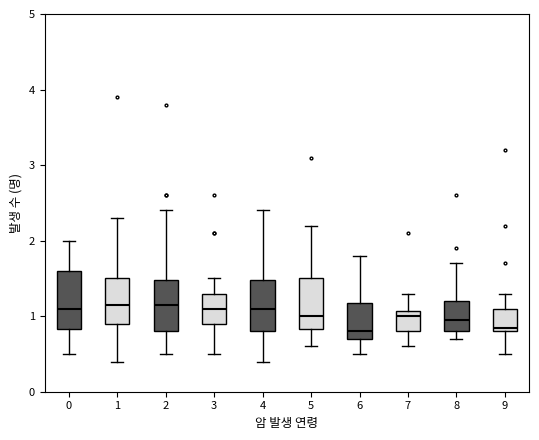

Reading left to right, transcribe this box plot: for each box, give where its median line is, the range the box spans, and where its two whiskers end, as read against the y-axis. The values are not printed on the chart, so give them approximately, as read against the axis.

0: median 1.1, box 0.8 to 1.6, whiskers 0.5 to 2.0
1: median 1.2, box 0.9 to 1.5, whiskers 0.4 to 2.3
2: median 1.2, box 0.8 to 1.5, whiskers 0.5 to 2.4
3: median 1.1, box 0.9 to 1.3, whiskers 0.5 to 1.5
4: median 1.1, box 0.8 to 1.5, whiskers 0.4 to 2.4
5: median 1.0, box 0.8 to 1.5, whiskers 0.6 to 2.2
6: median 0.8, box 0.7 to 1.2, whiskers 0.5 to 1.8
7: median 1.0, box 0.8 to 1.1, whiskers 0.6 to 1.3
8: median 1.0, box 0.8 to 1.2, whiskers 0.7 to 1.7
9: median 0.9, box 0.8 to 1.1, whiskers 0.5 to 1.3